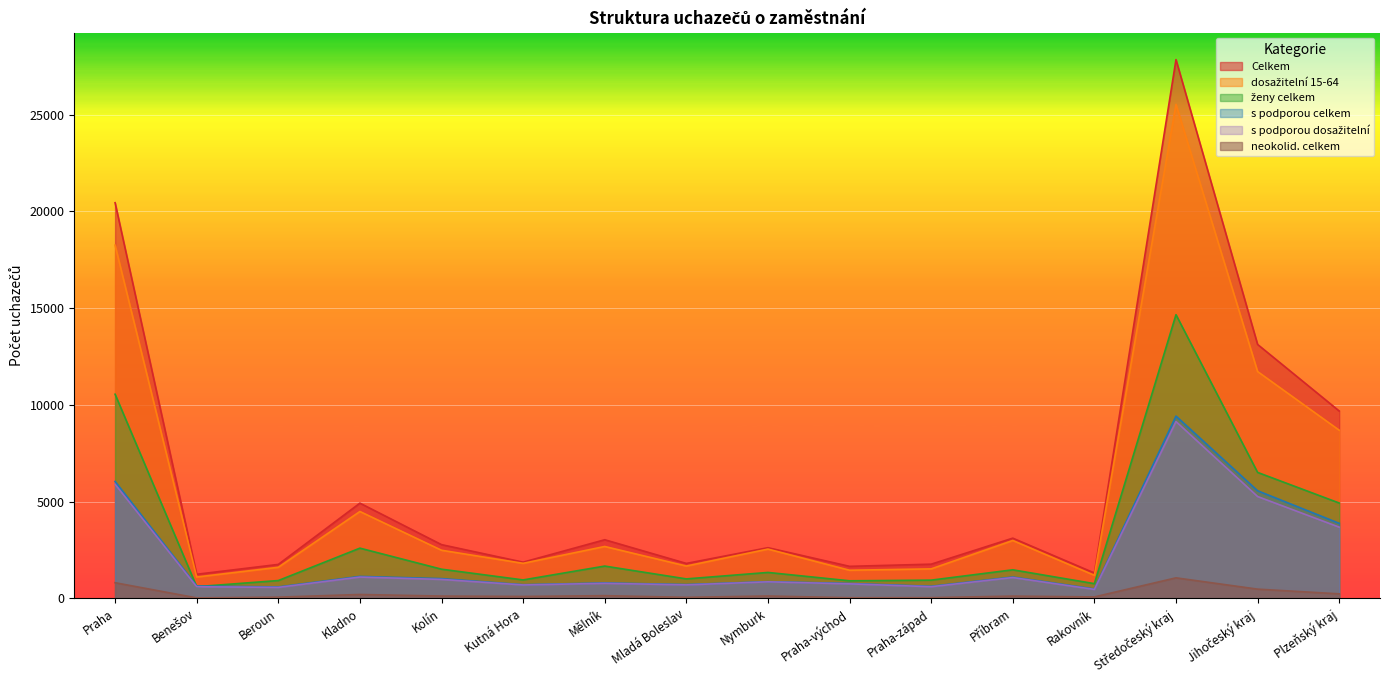

What is the sum of the s podporou celkem values at Mladá Boleslav and Mělník?

1508